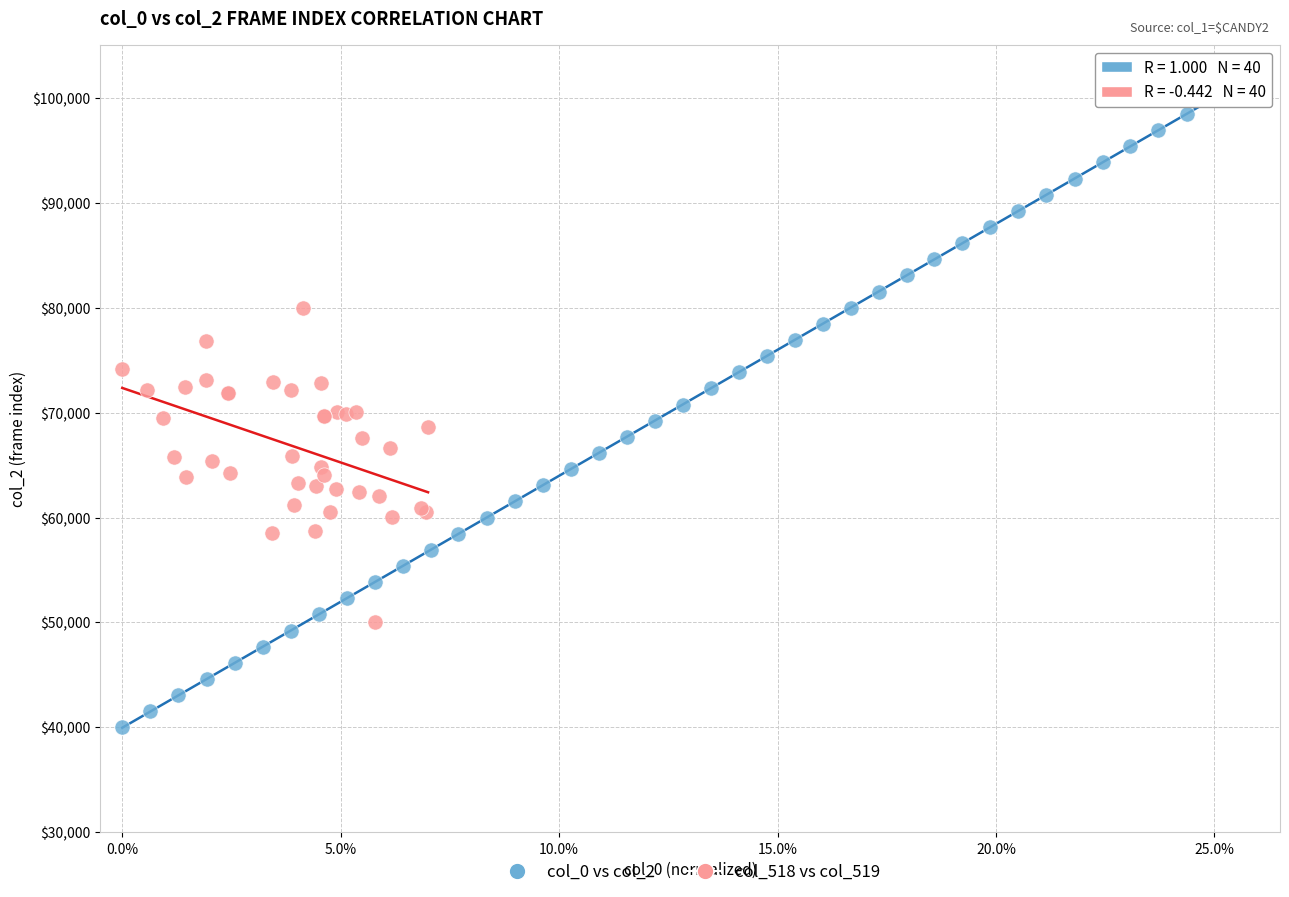

Which series reaches the minimum Y coordinate?

col_0 vs col_2